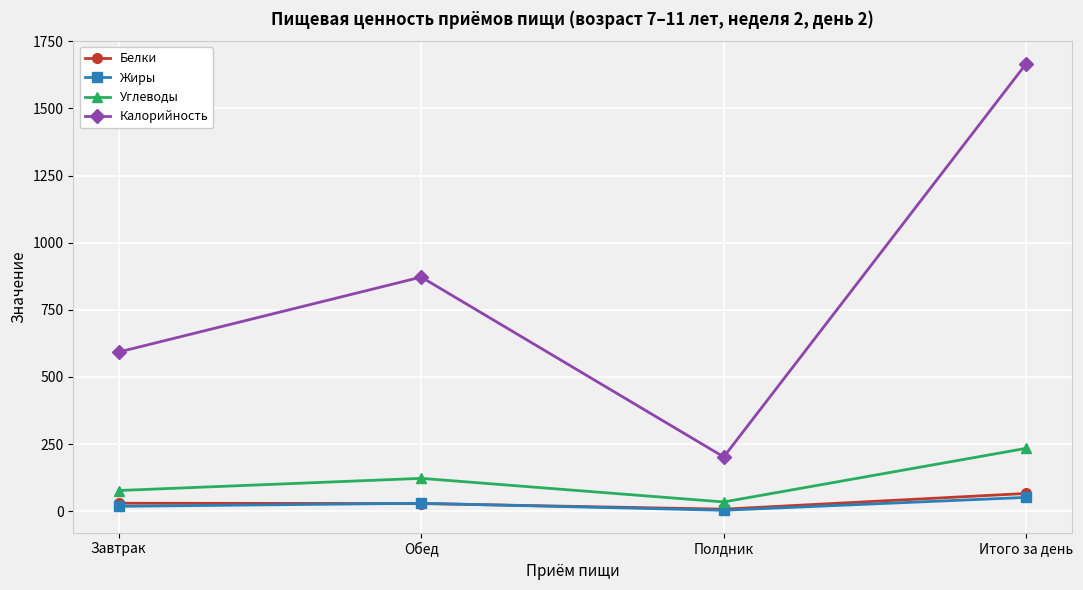

Which series has the largest total across all categories?

Калорийность